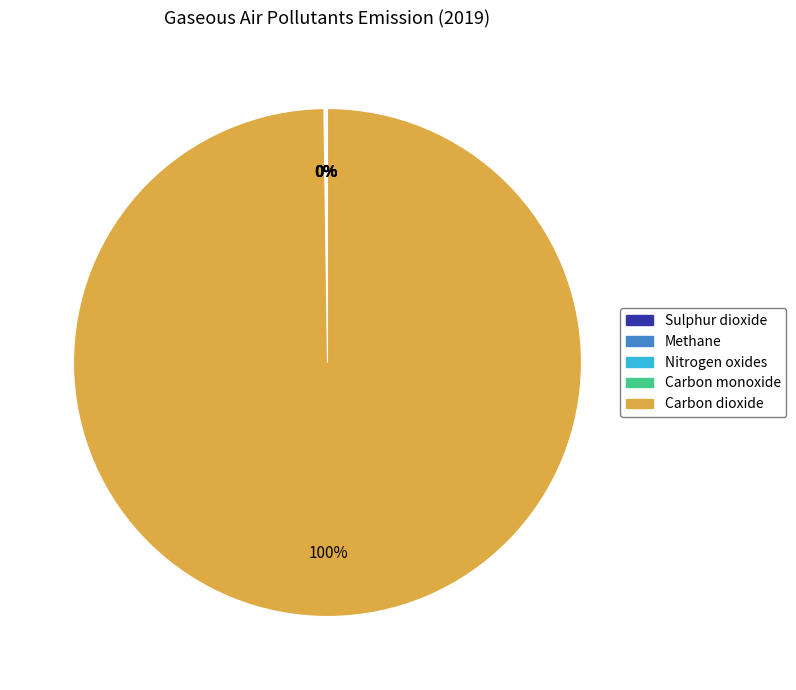

Is there any slice that represents more than half of the pie?

Yes